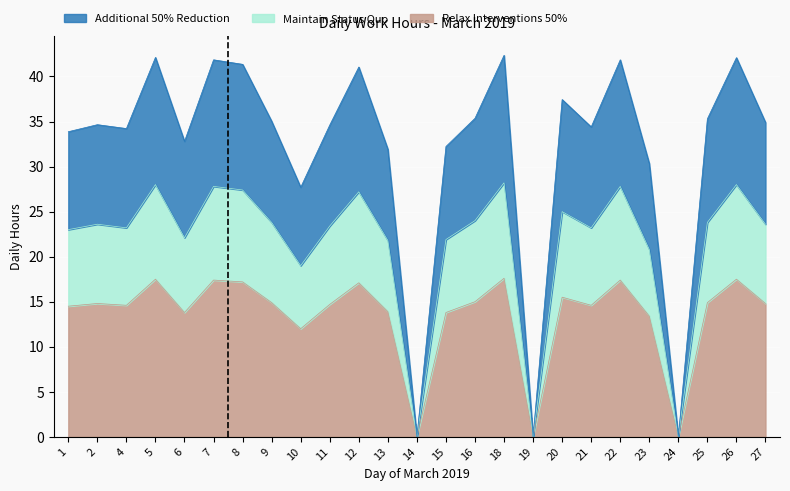

True or false: Maintain Status Quo and Additional 50% Reduction intersect in this chart.

False